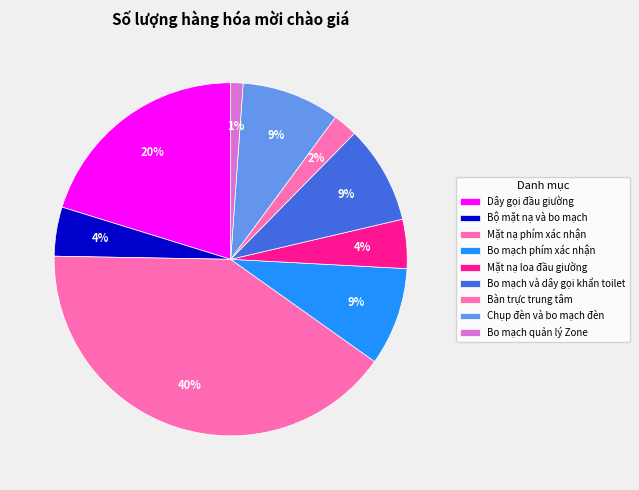

Is there a majority slice in this chart?

No